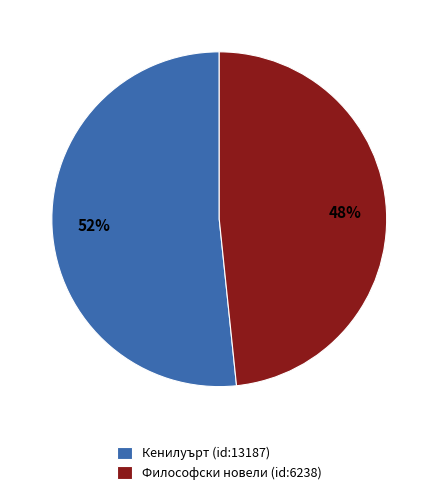

What is the smallest slice in the pie chart?

Философски новели (id:6238)